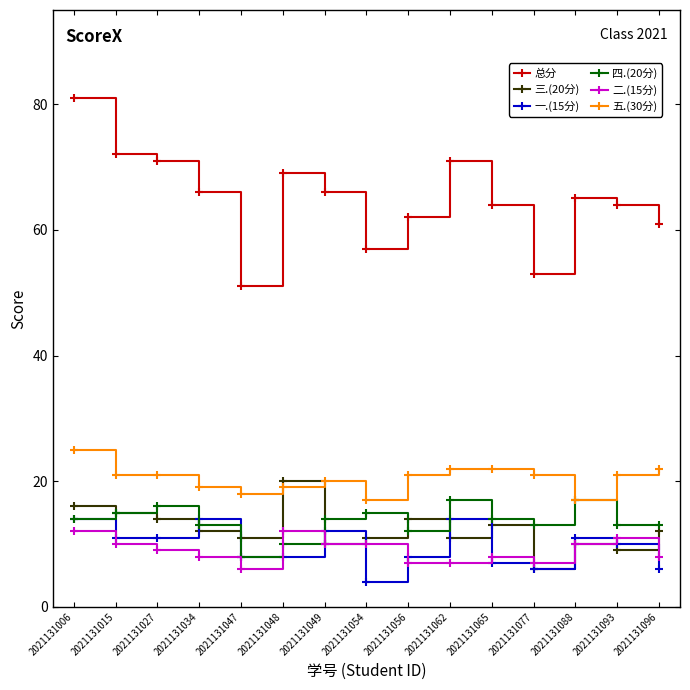

The 五.(30分) series shows 20 at 2021131049. True or false?

True